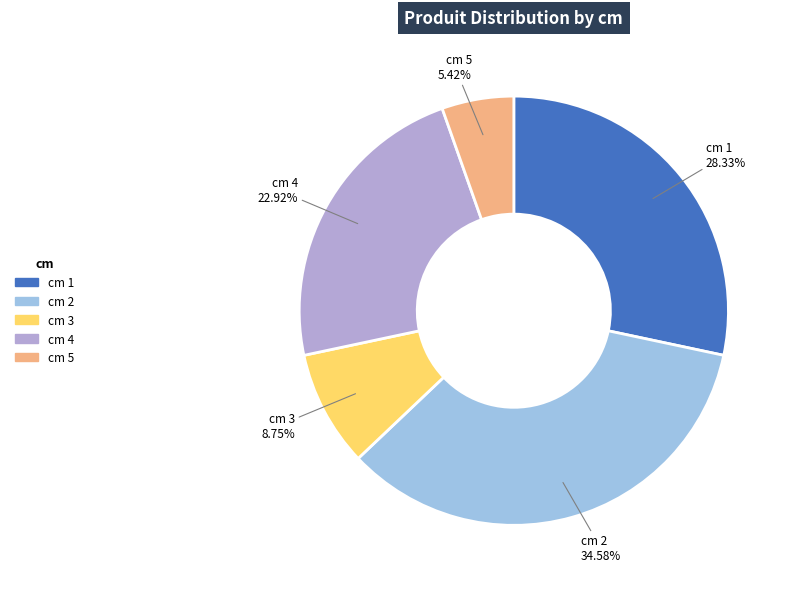

How many segments does this pie chart have?

5